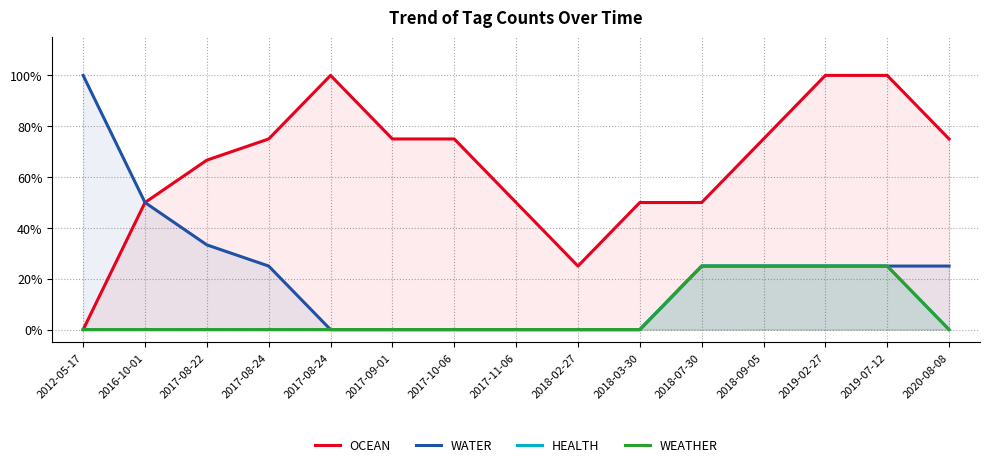

True or false: HEALTH and WEATHER cross at least once.

False